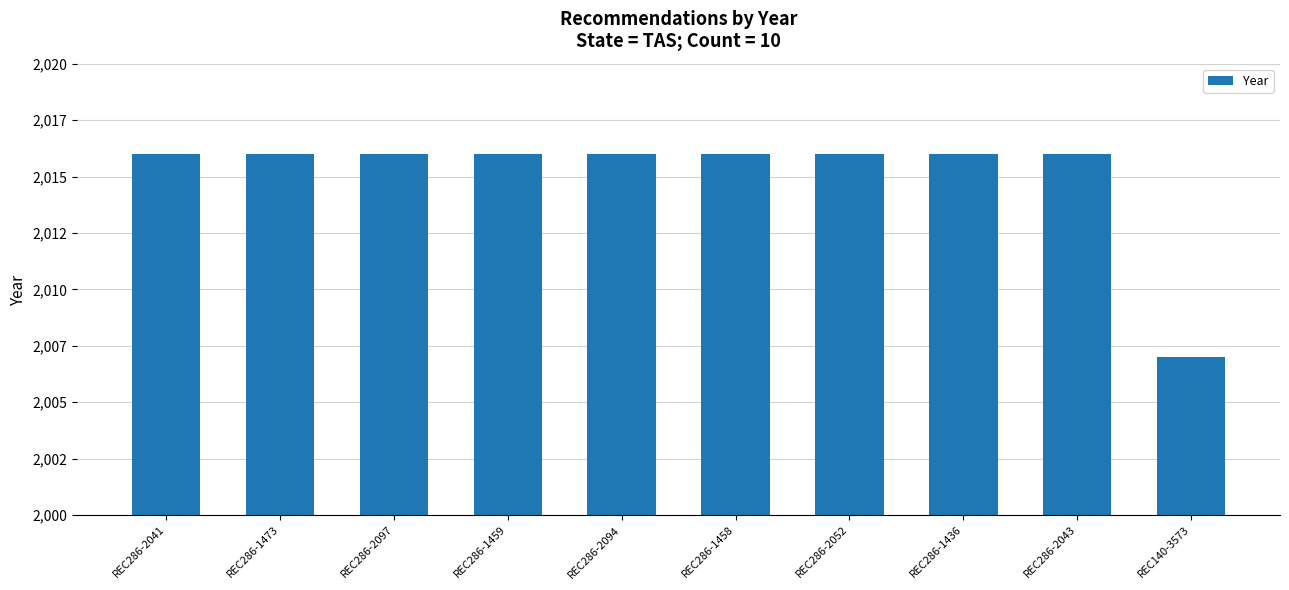

What is the sum of all values?

20151